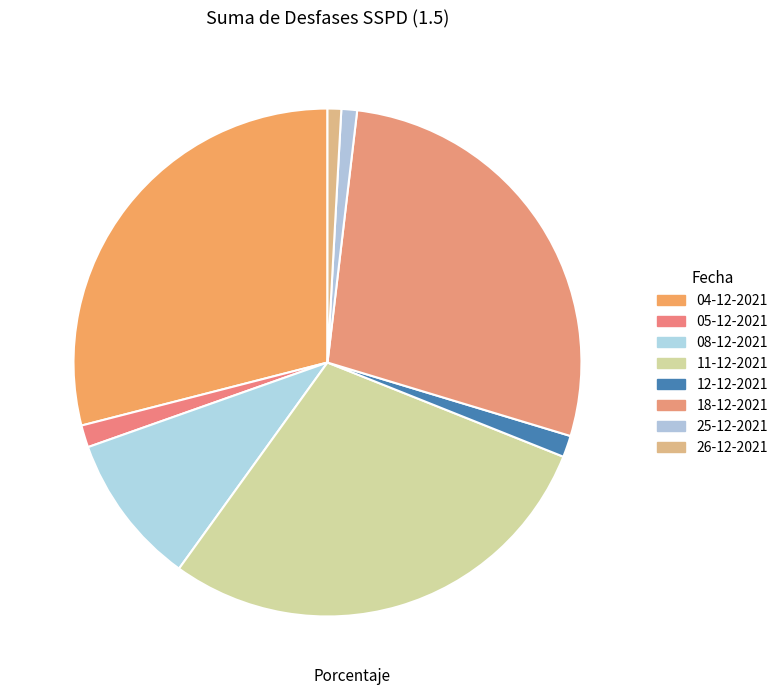

Is 18-12-2021 the majority of the pie?

No